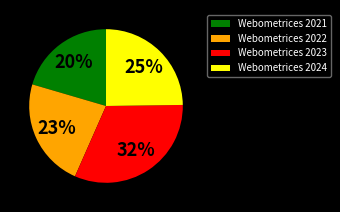

Which slice is the smallest?

Webometrices 2021